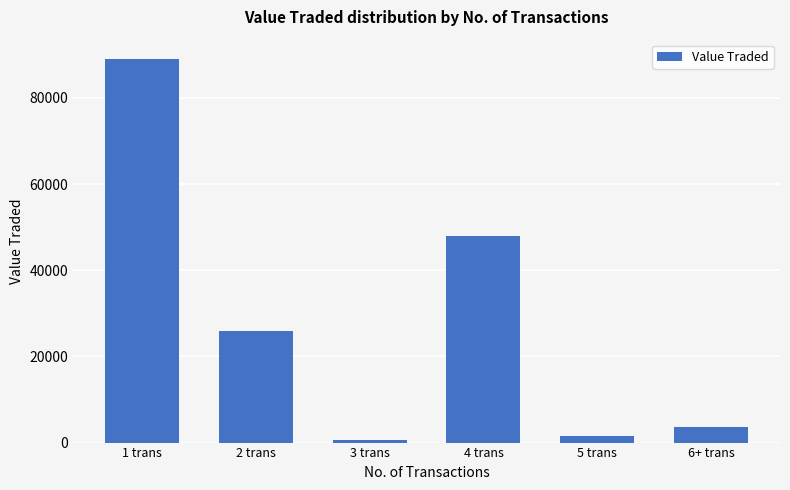

Reading right to left, transcribe all the data shown in this chart.

3600	1635	48061	670	26017	89088